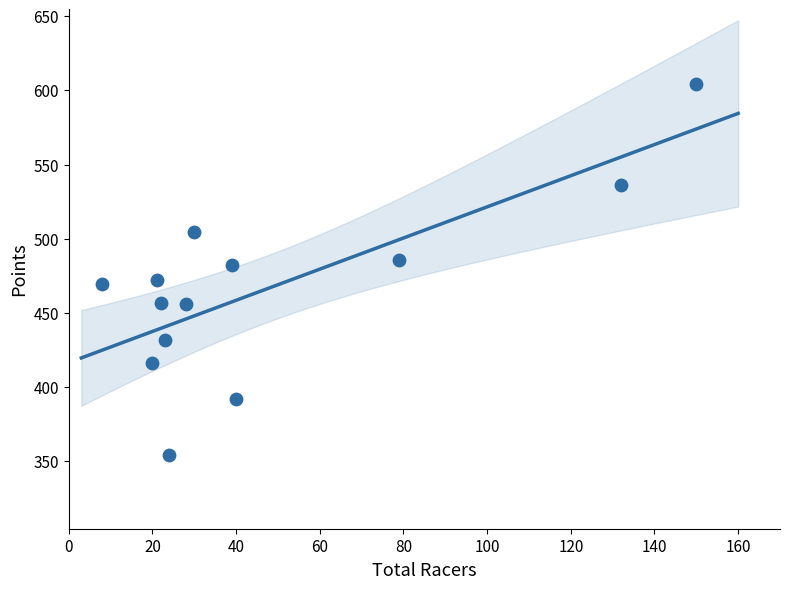

What is the range of X values (max minus min)?

142.0